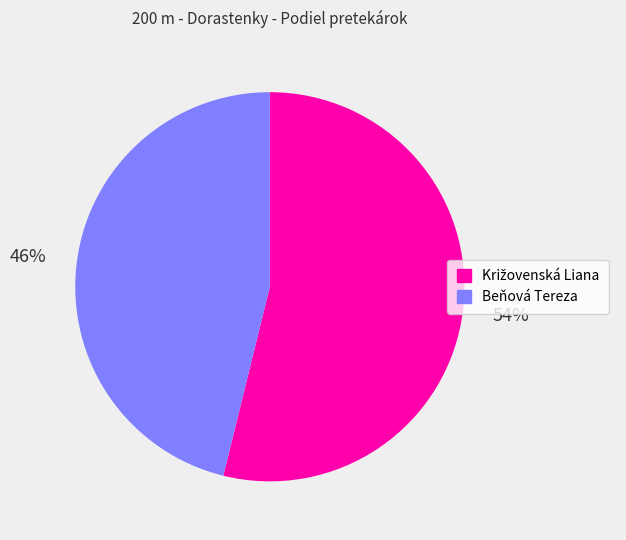

Which slice is the smallest?

Beňová Tereza